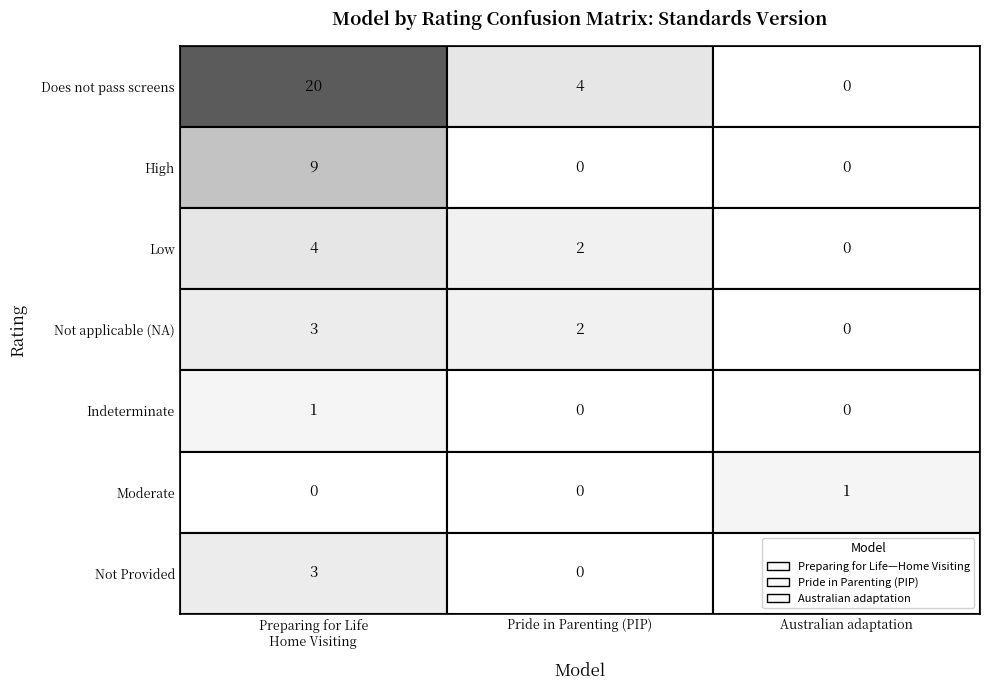

Between Australian adaptation and Preparing for Life
Home Visiting, which is larger?

Preparing for Life
Home Visiting